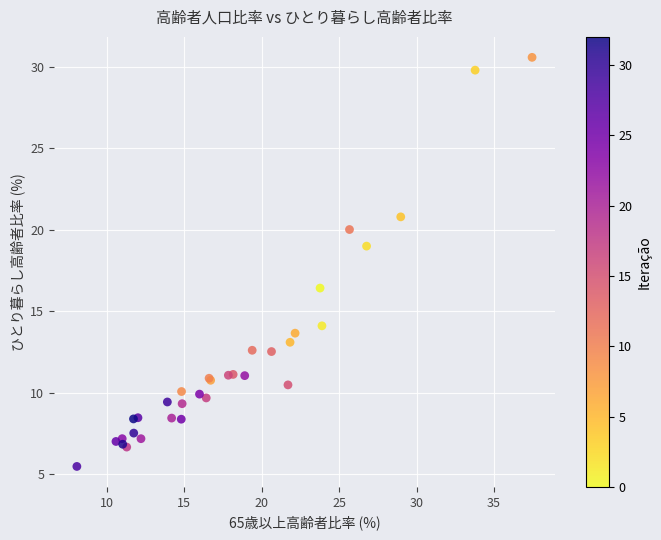

What Y value in the scatter plot is closest to 18?

19.0